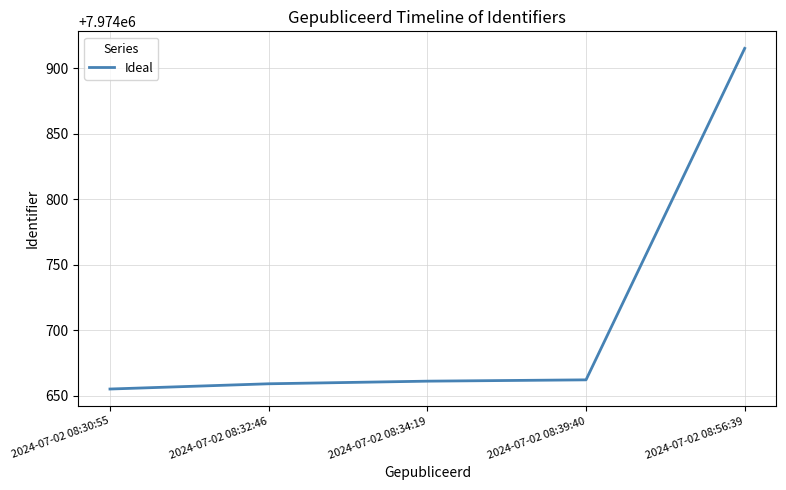

How many categories are shown in the chart?

5